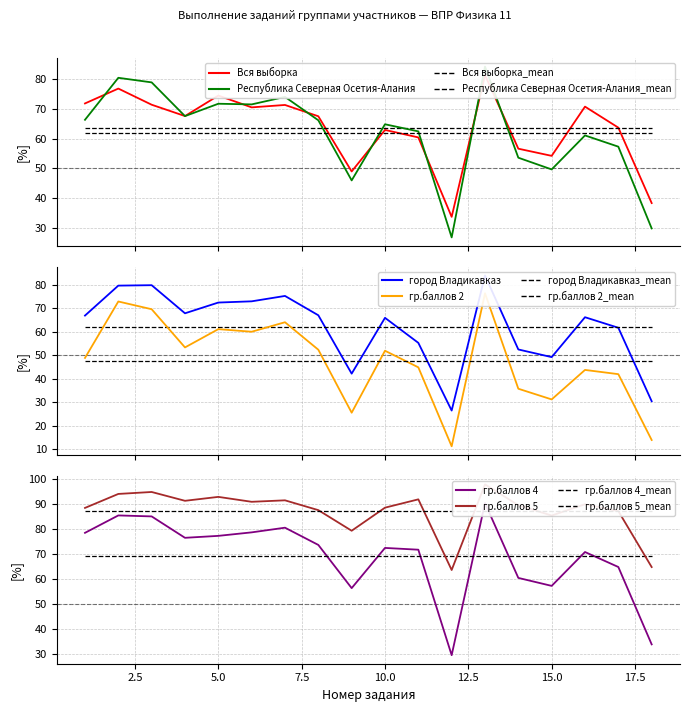

Where is the first local minimum for гр.баллов 5?

4